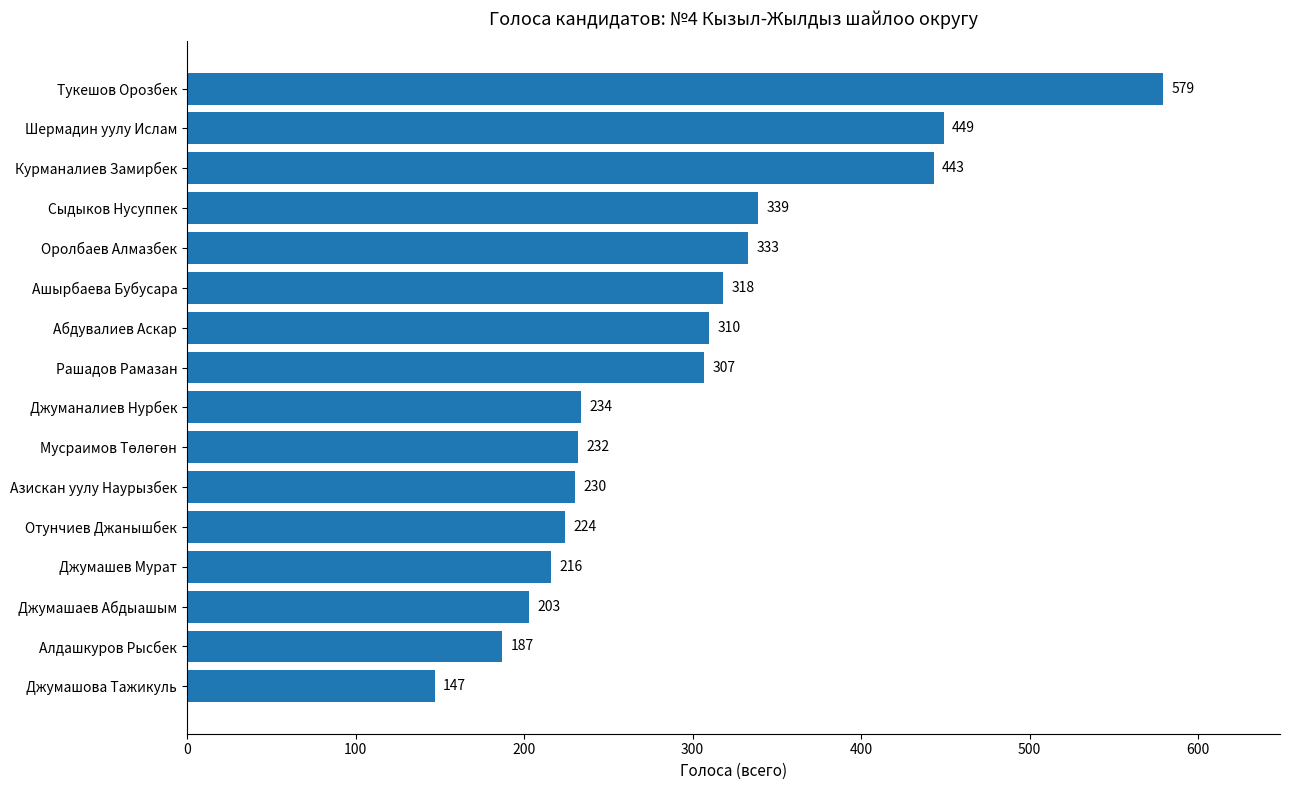

Is it true that the value at Рашадов Рамазан is 477?

False